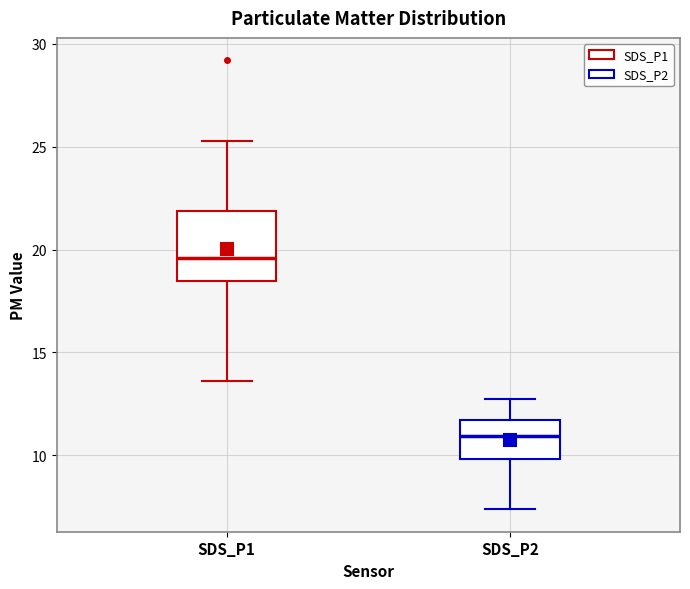

Which box's median line is the highest?

SDS_P1